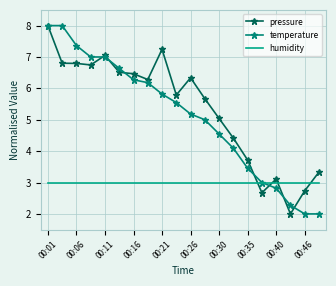

Which series ends up on top after the final intersection of humidity and pressure?

pressure